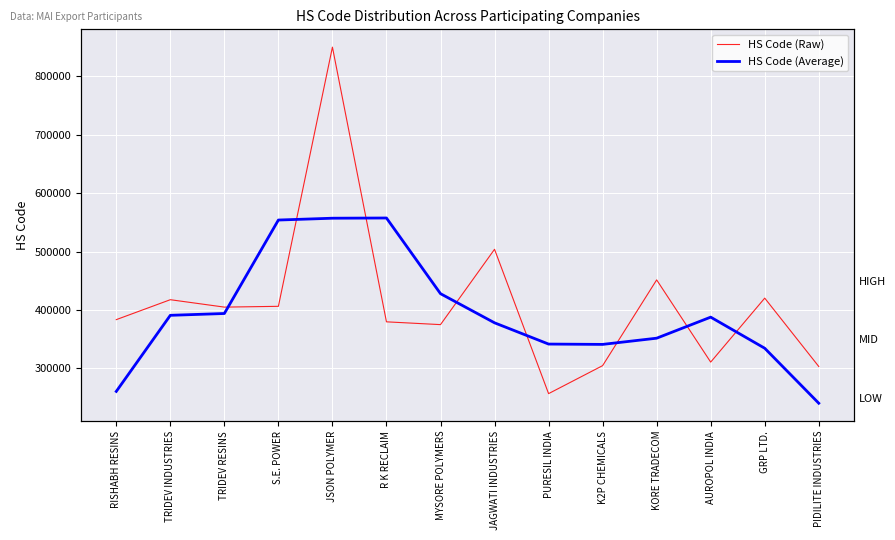

Reading left to right, transcribe all the data shown in this chart.

HS Code (Raw): 383412.4	417554.9	404859.6	406219.5	850171.1	379659.7	374875.0	503910.6	256676.9	304613.4	451496.1	310684.6	420246.6	303157.3
HS Code (Average): 260484.0	390797.3	393917.3	554016.7	557136.7	557500.0	427876.7	377980.0	341559.7	341000.0	351626.7	387683.7	334402.3	240239.0